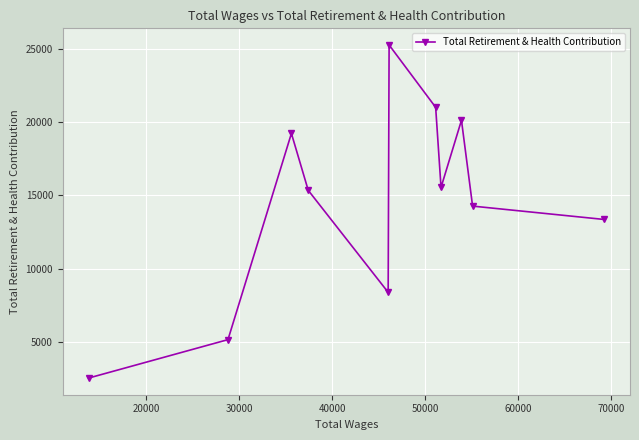

How many distinct data groups are displayed?

1